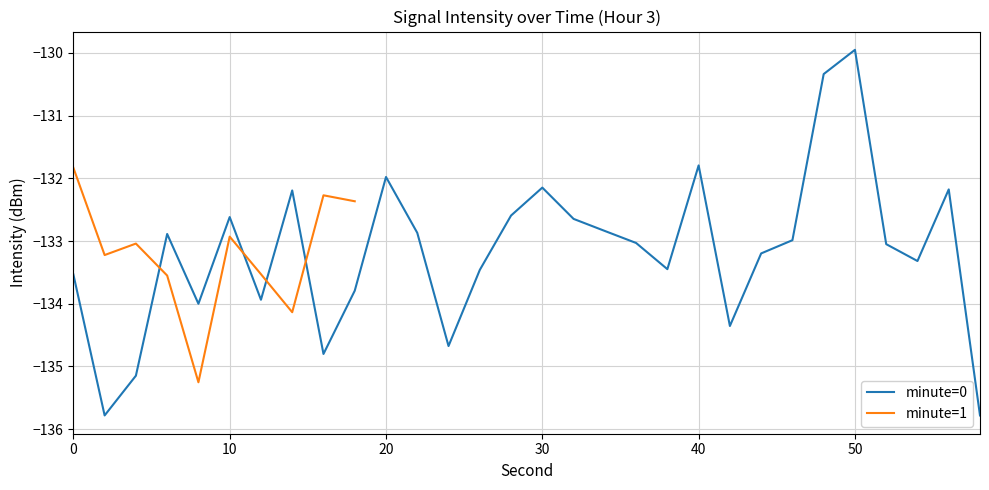

Where is the first local minimum?

2